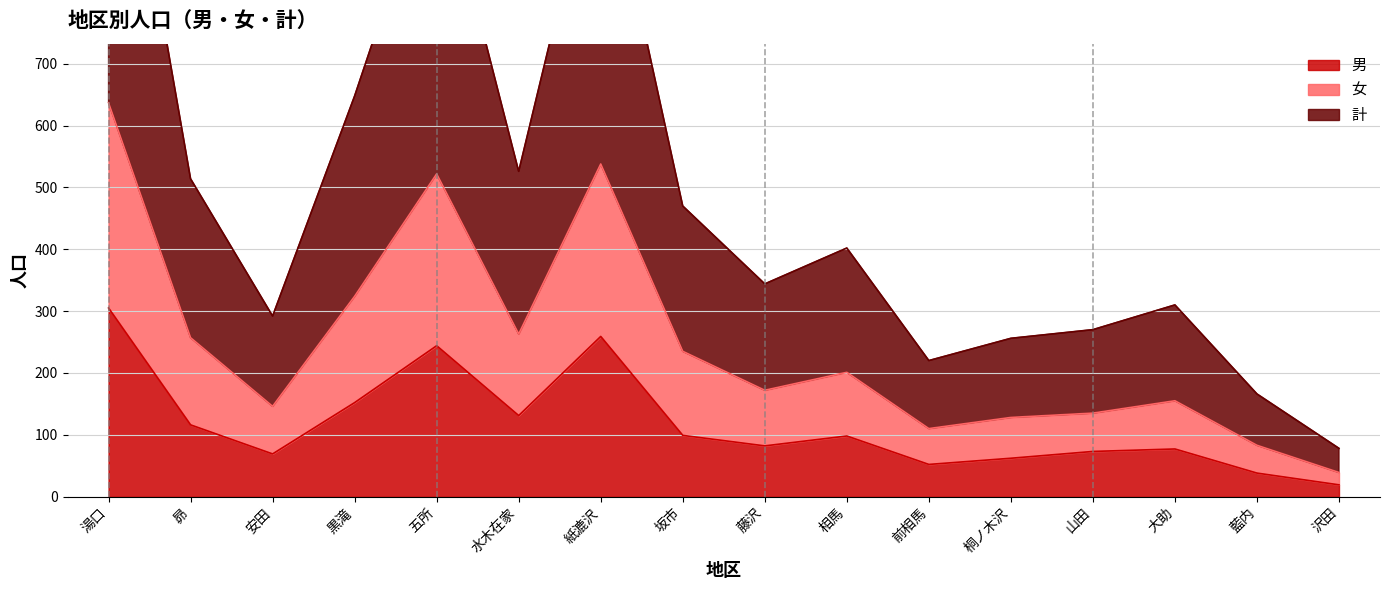

At which category is the sum across all series the highest?

湯口